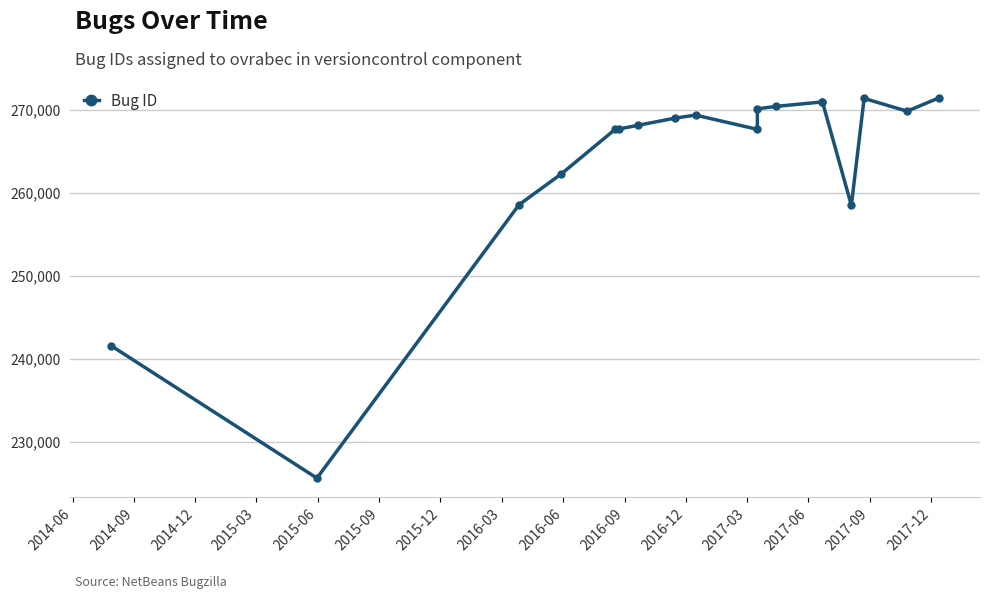

How many points are lower than both their immediate neighbors (excluding endpoints)?

4